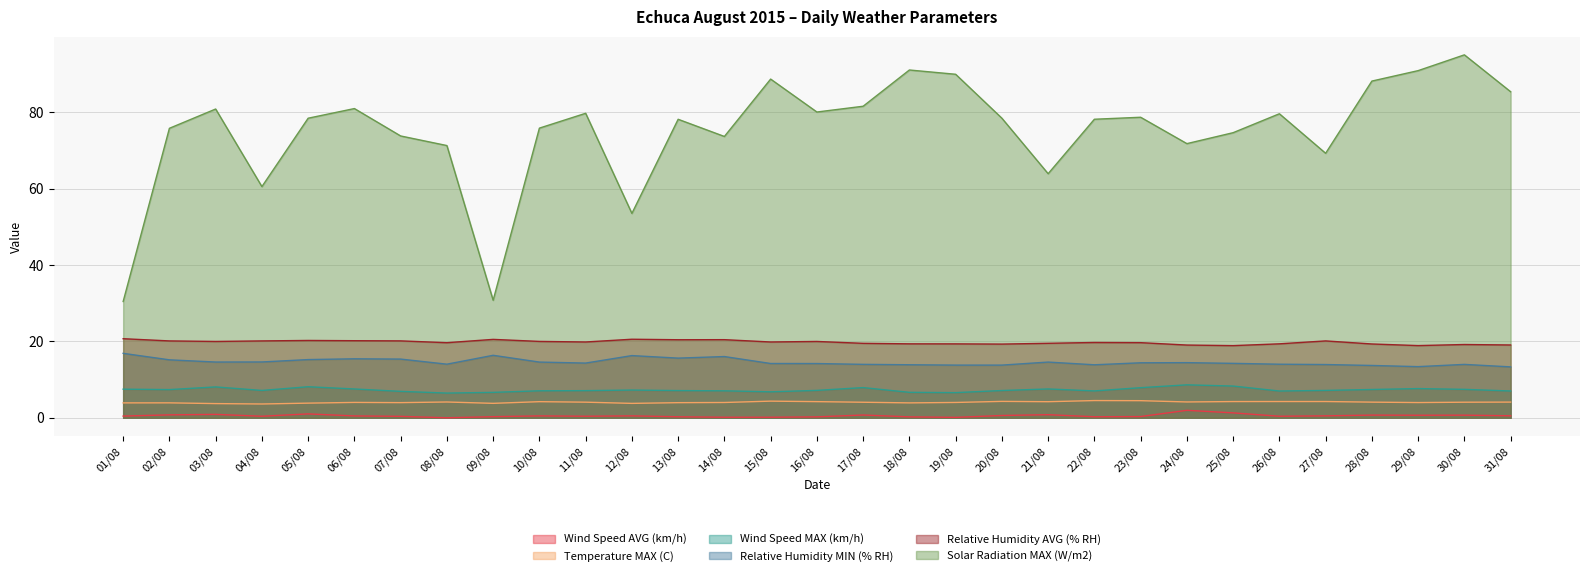

What is the difference between the maximum and minimum values in the Solar Radiation MAX (W/m2) series?

64.6